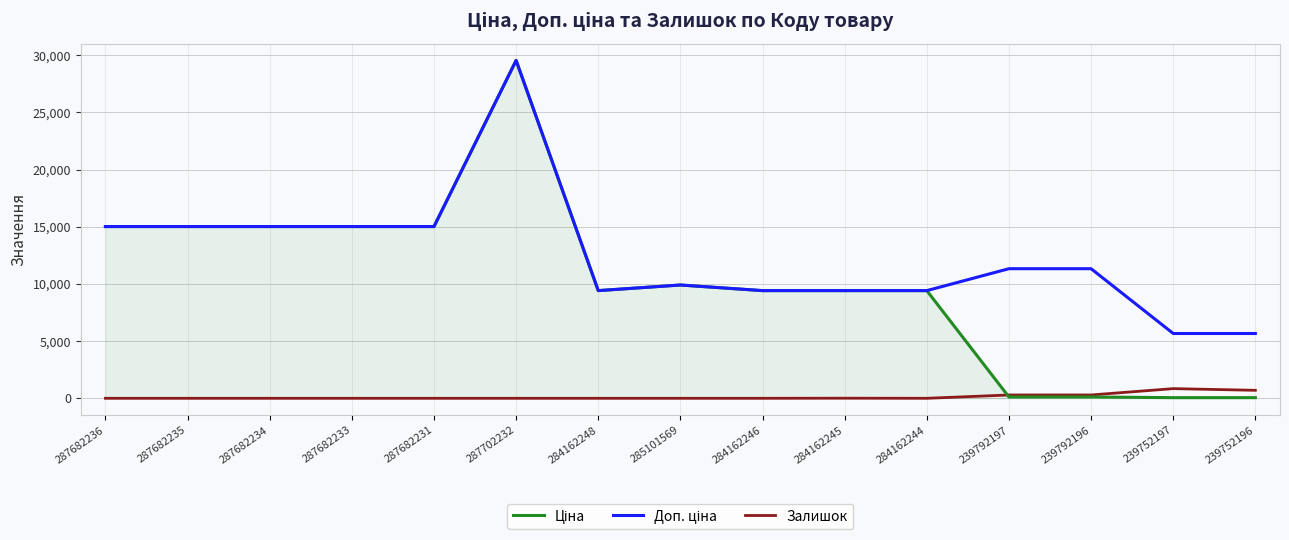

What is the difference between the highest and lowest values at 287682231?

15019.2